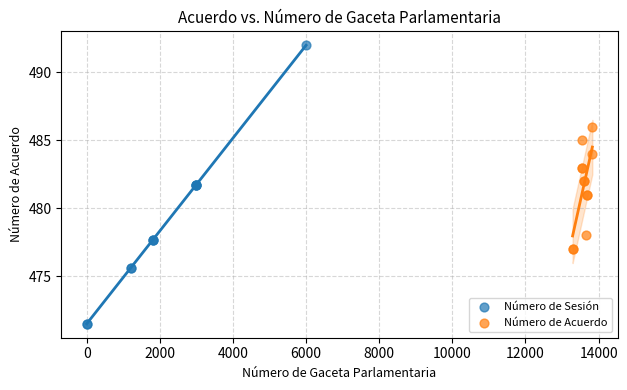

Which series contains the highest Y value?

Número de Sesión